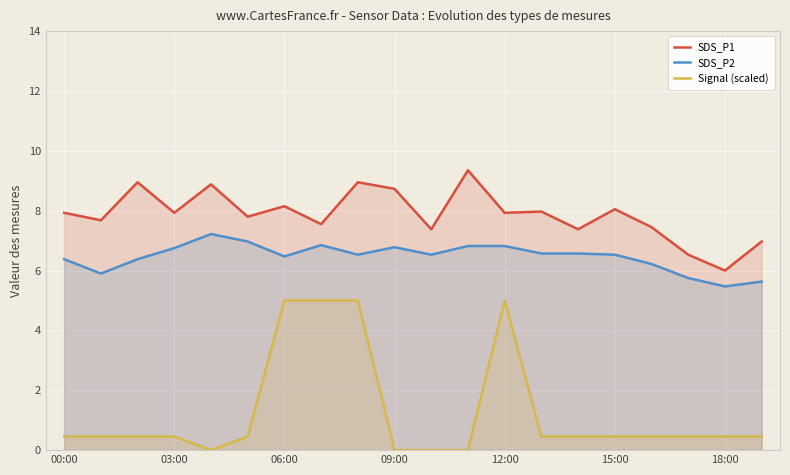

Which series has the largest total across all categories?

SDS_P1